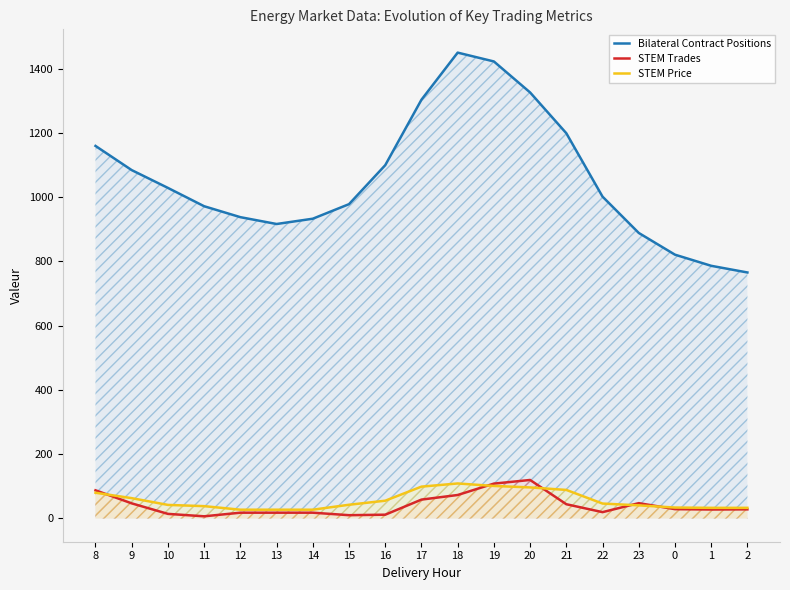

At how many categories does at least one series exceed 472?

19